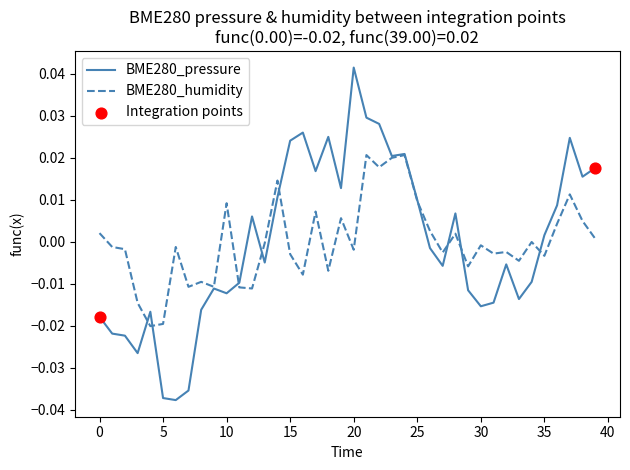

Which series has the widest spread of values?

BME280_pressure